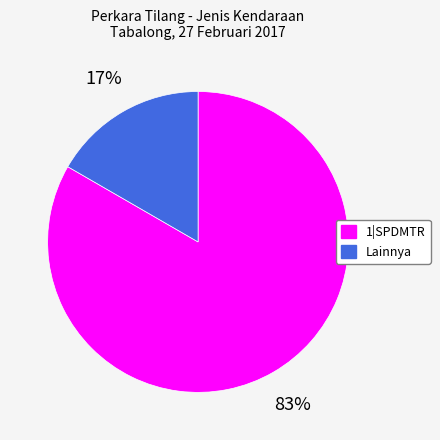

Which category has the smallest portion of the pie?

Lainnya